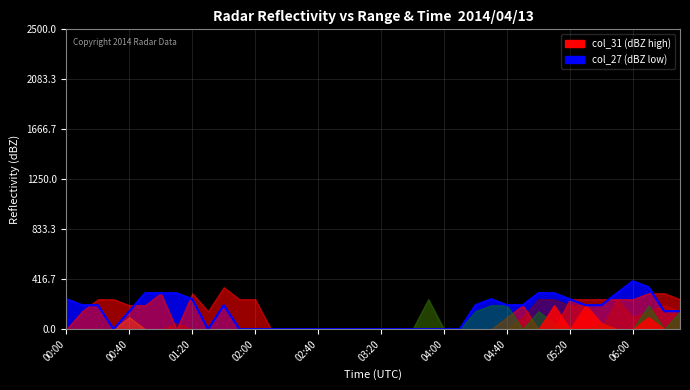

What is the difference between the maximum and second lowest values?

400